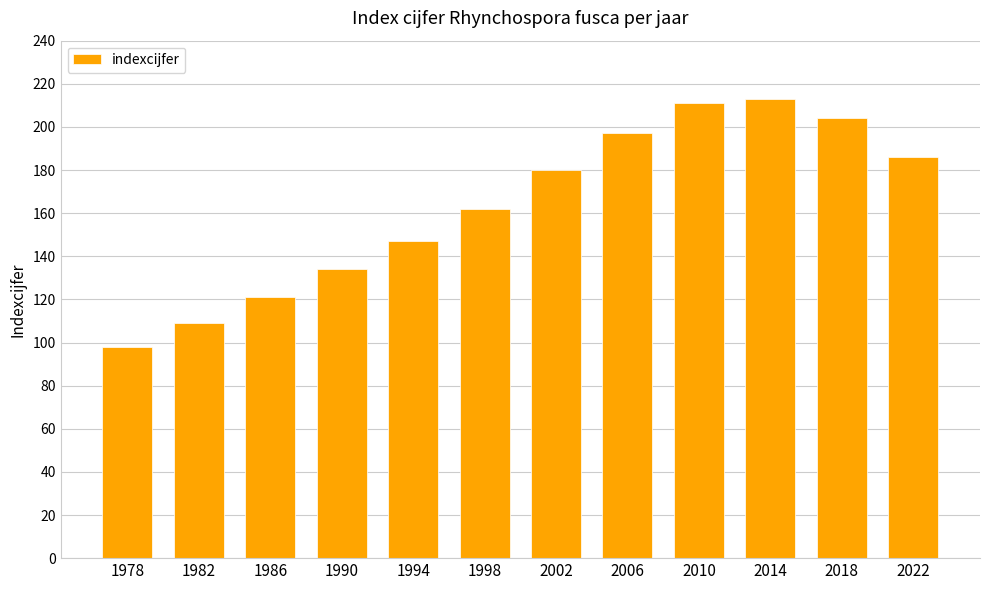

Reading left to right, extract all data points from this chart.

1978=98	1982=109	1986=121	1990=134	1994=147	1998=162	2002=180	2006=197	2010=211	2014=213	2018=204	2022=186